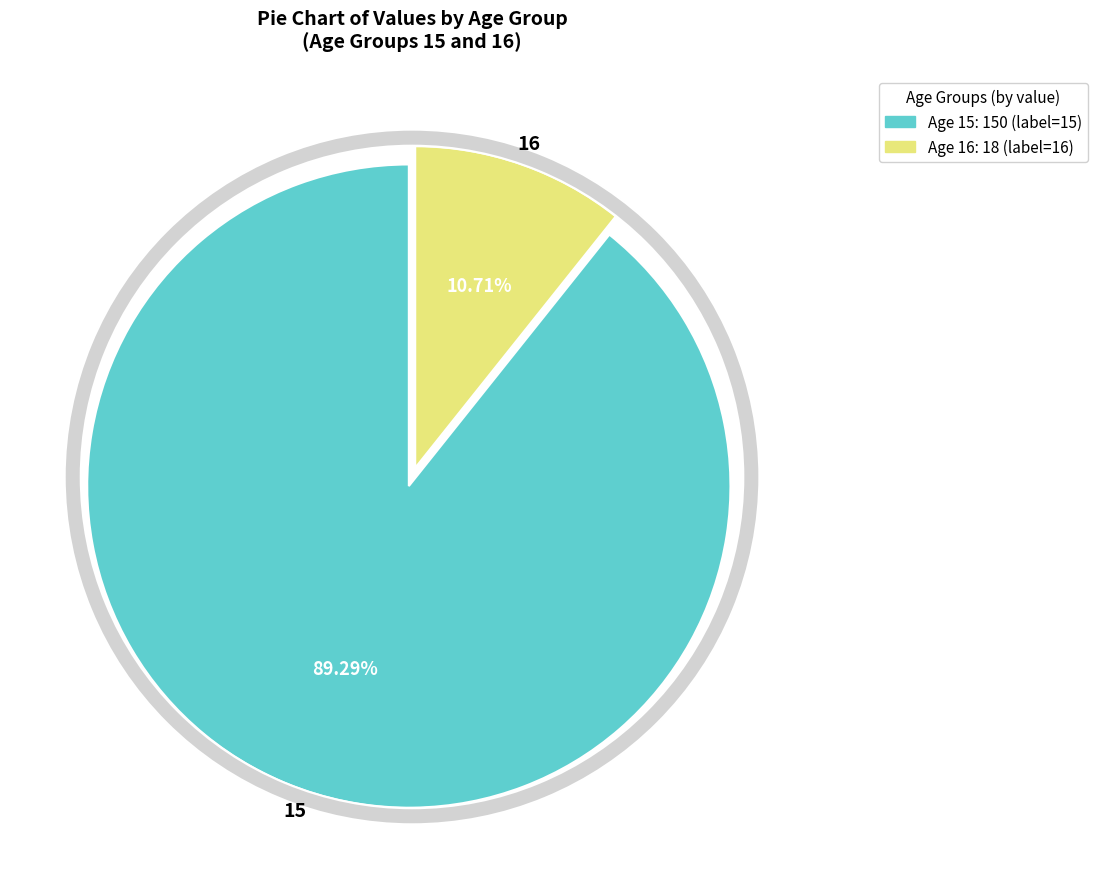

How many slices are in this pie chart?

2